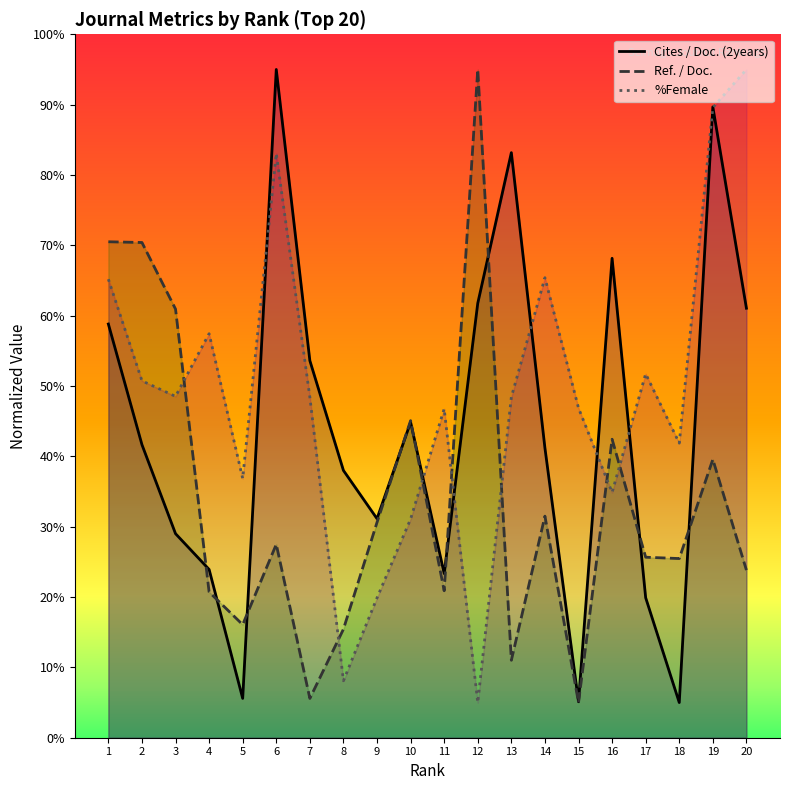

What are all the series names shown in the legend?

Cites / Doc. (2years), Ref. / Doc., %Female